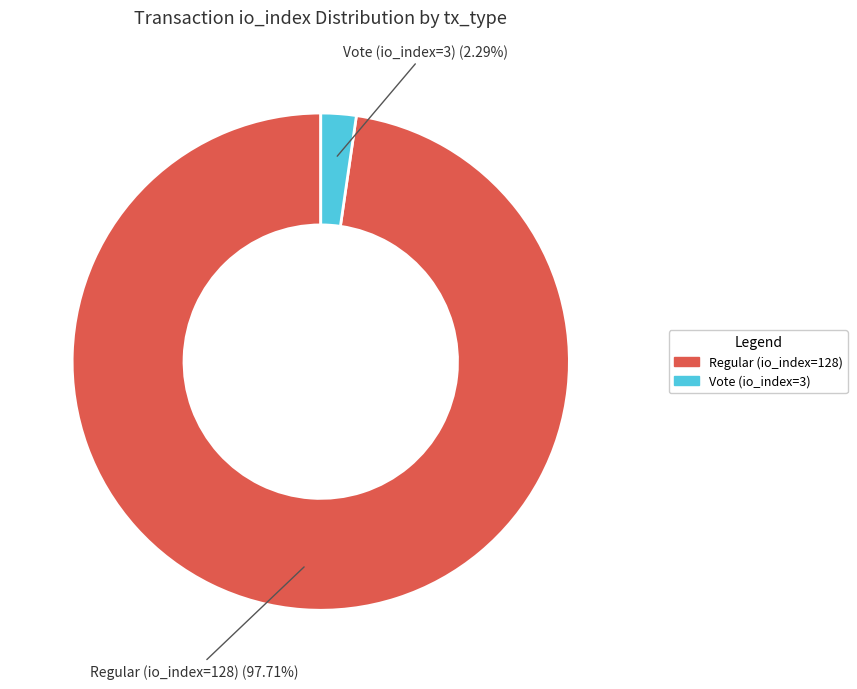

To the nearest percent, what portion does Vote (io_index=3) represent?

2%